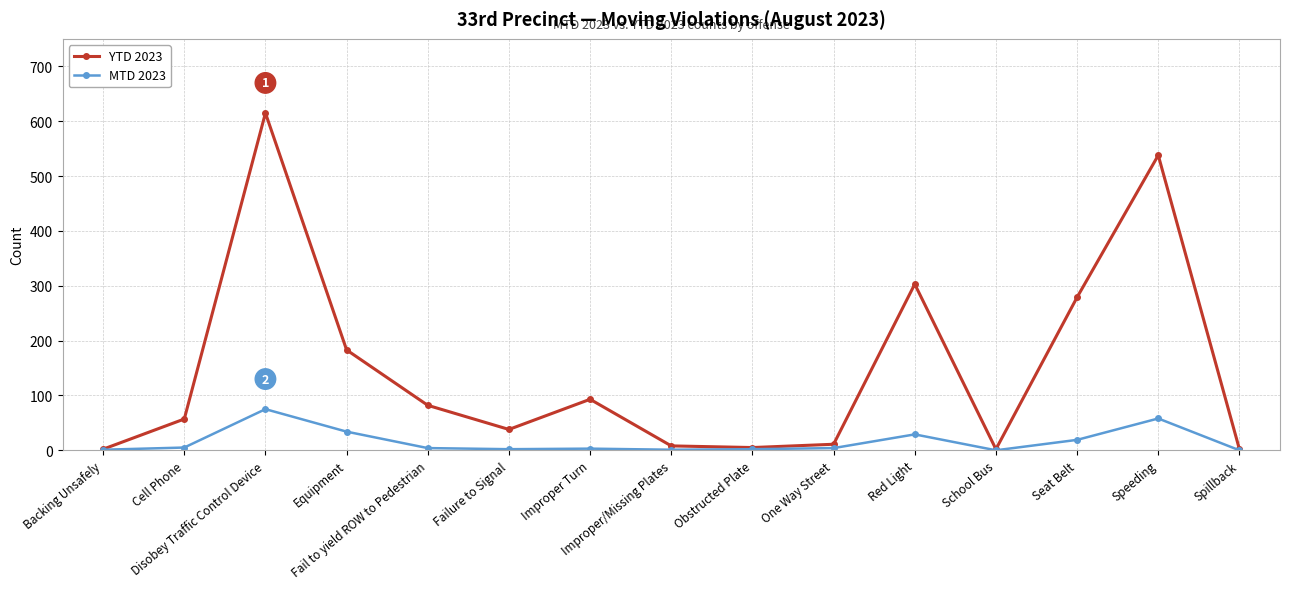

What is the value of the MTD 2023 point at the 8th from the left?

1